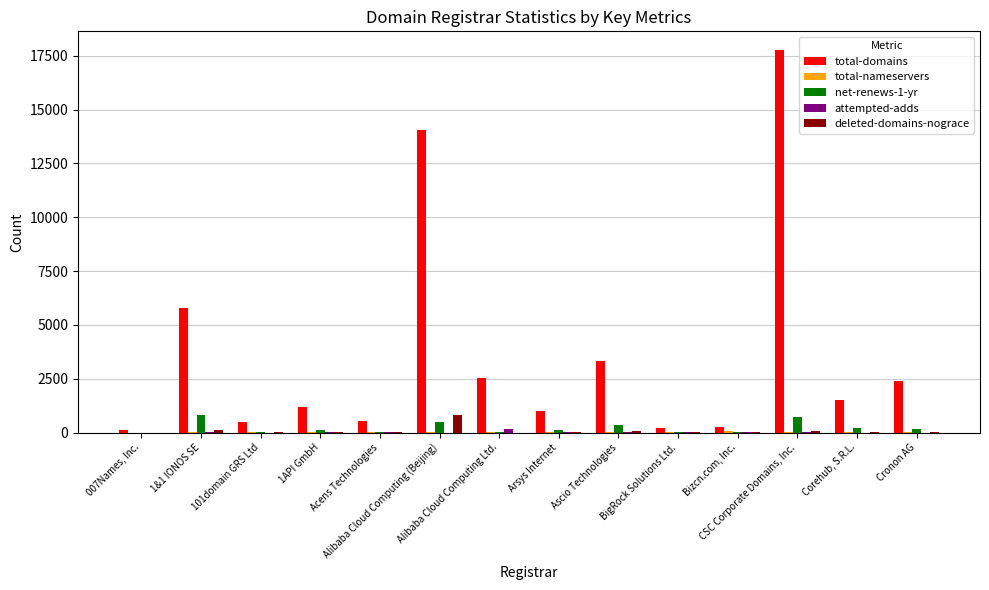

What is the difference between the deleted-domains-nograce values at Bizcn.com, Inc. and CSC Corporate Domains, Inc.?

57